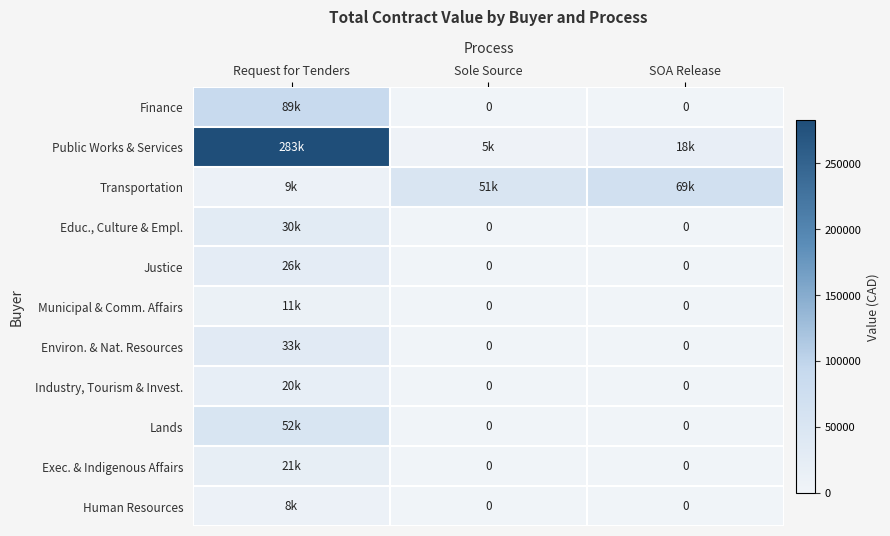

What is the spread (max minus min) of values at Request for Tenders?

274630.7